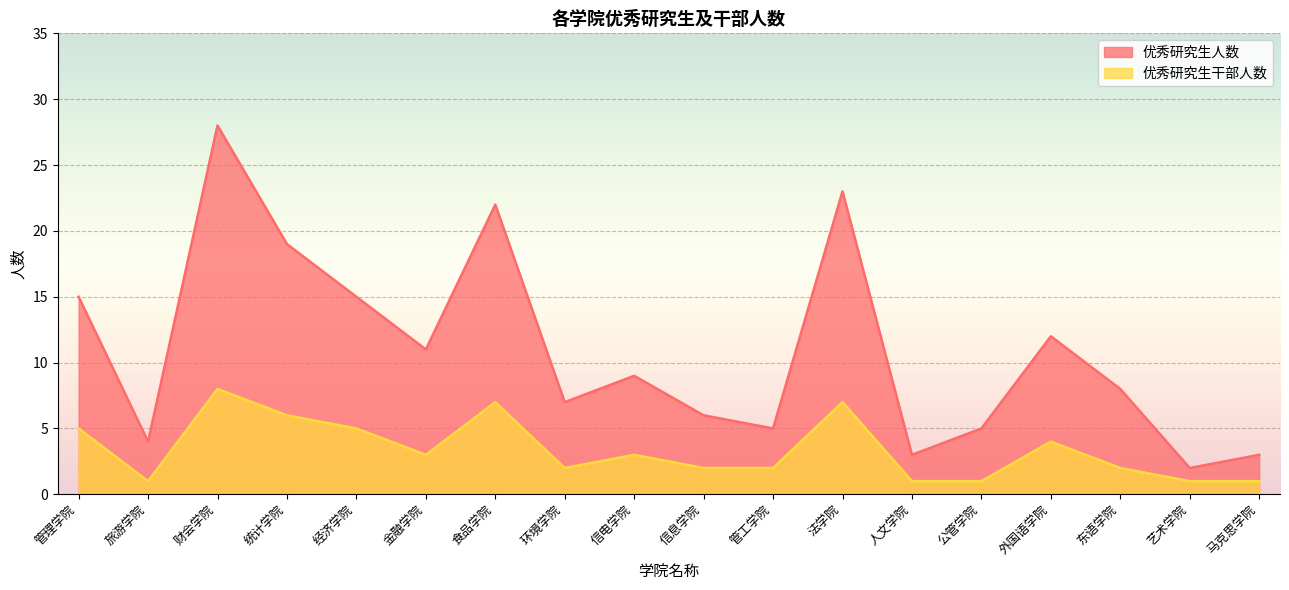

How many distinct data groups are displayed?

2